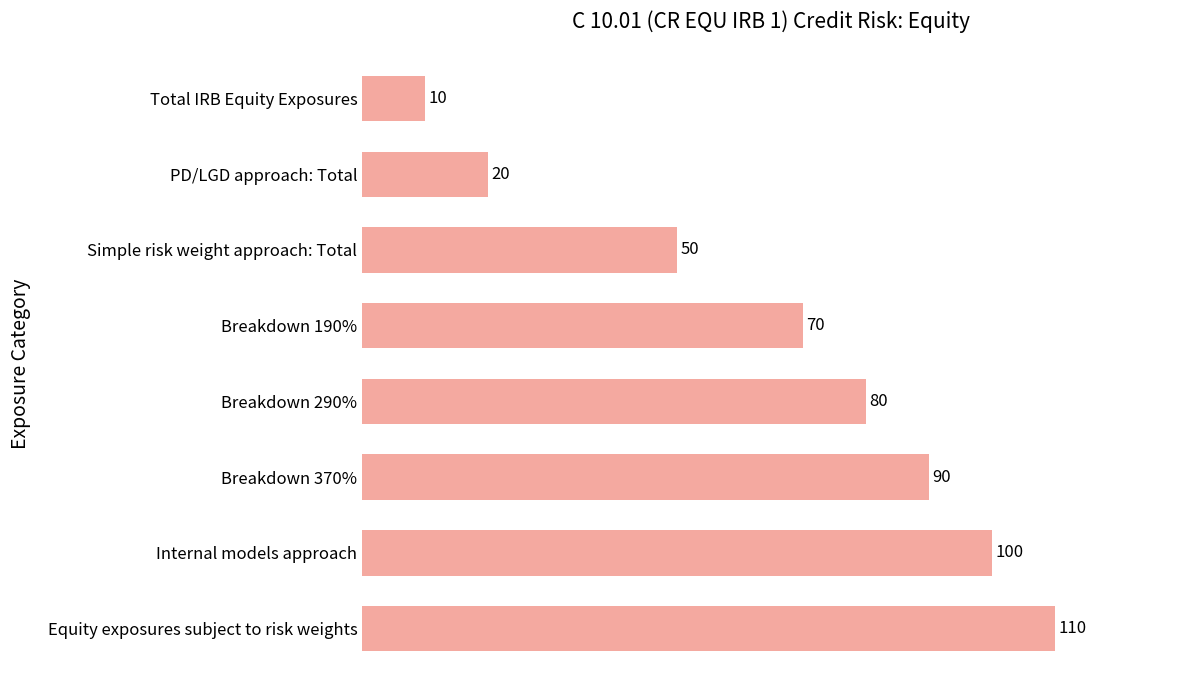

Rank the categories by value from highest to lowest.

Equity exposures subject to risk weights, Internal models approach, Breakdown 370%, Breakdown 290%, Breakdown 190%, Simple risk weight approach: Total, PD/LGD approach: Total, Total IRB Equity Exposures